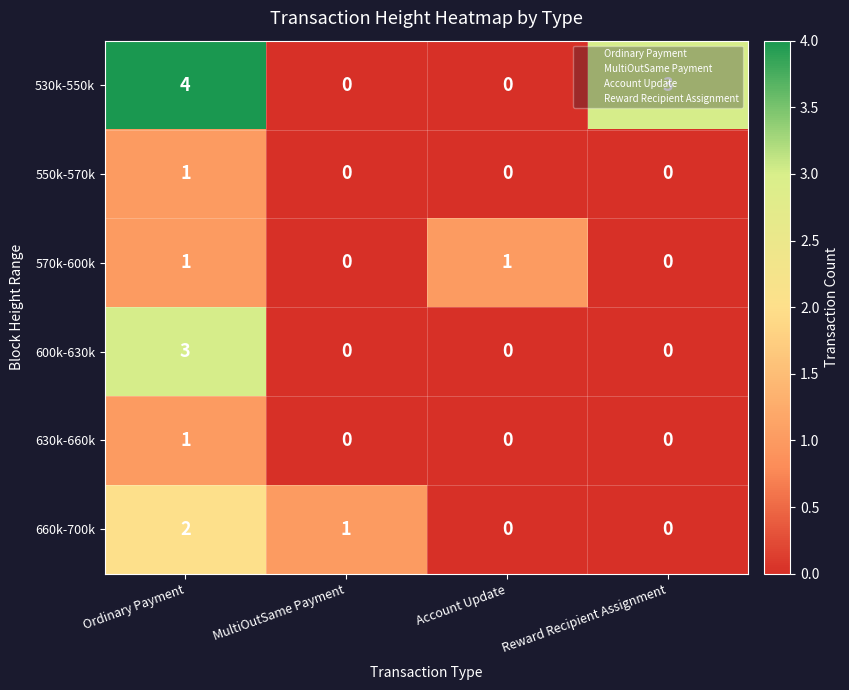

What is the difference between the maximum and second lowest values in the 530k-550k series?

4